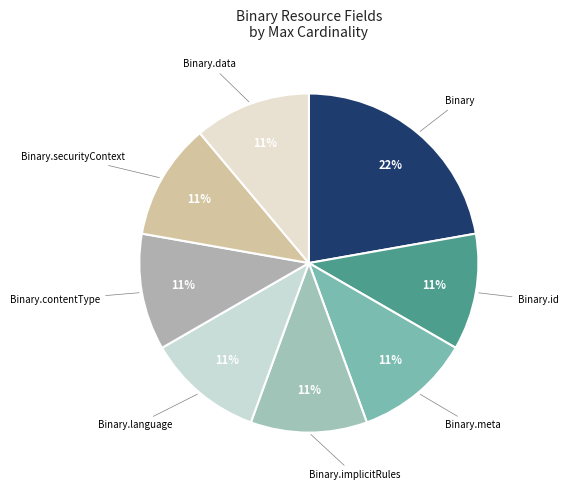

Which category has the biggest portion of the pie?

Binary